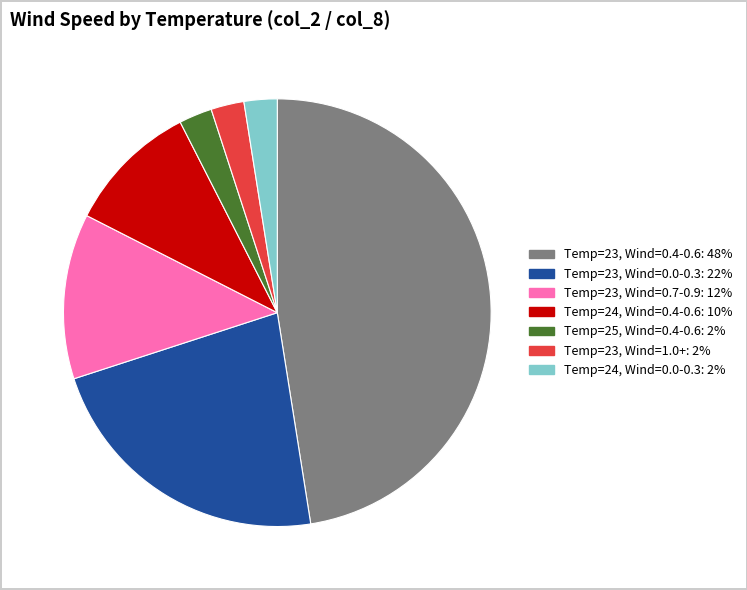

Is there a majority slice in this chart?

No